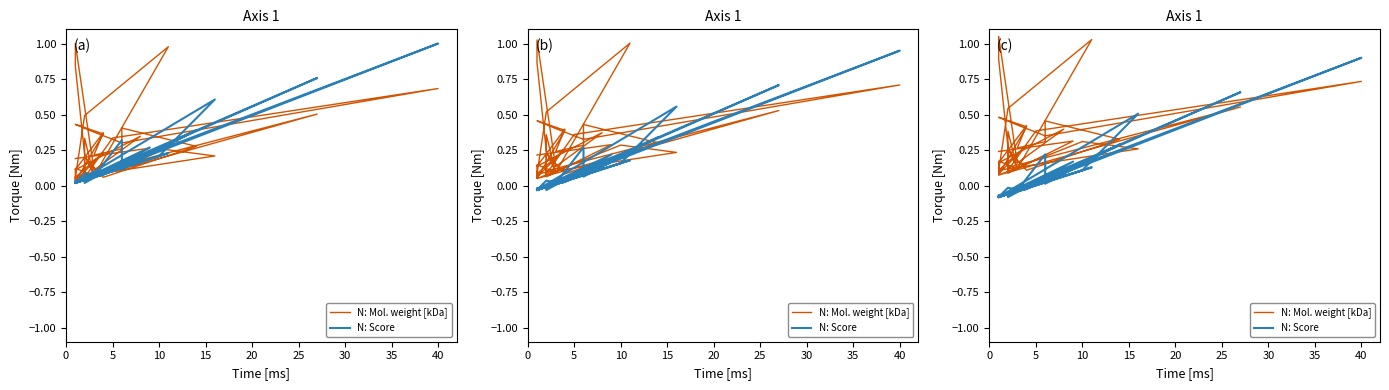

Is this an area chart (filled region under the line)?

No